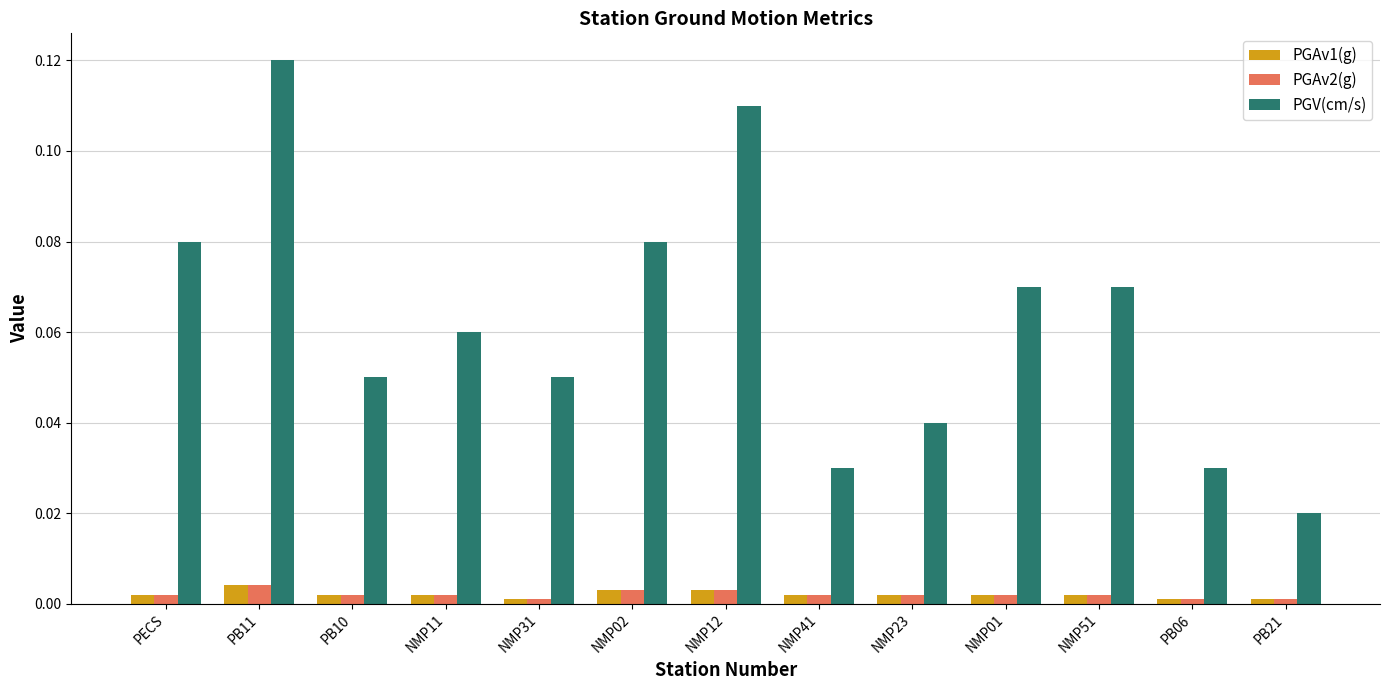

Which series has the widest spread of values?

PGV(cm/s)